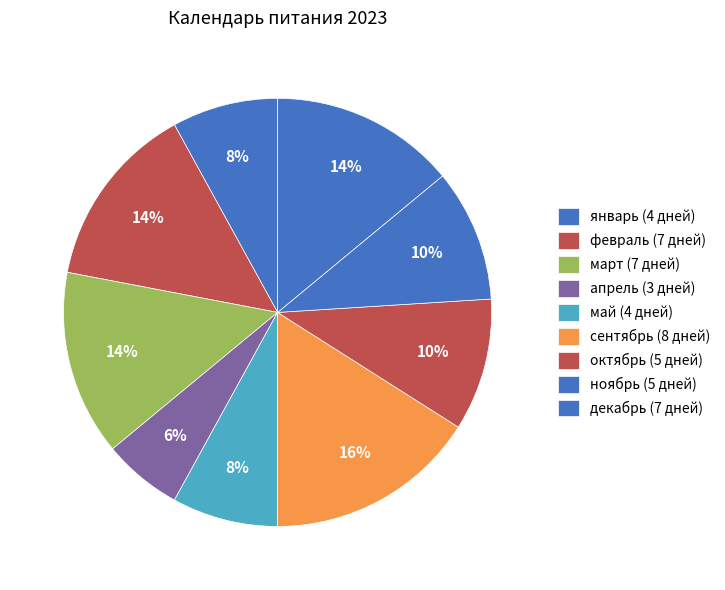

How many segments does this pie chart have?

9